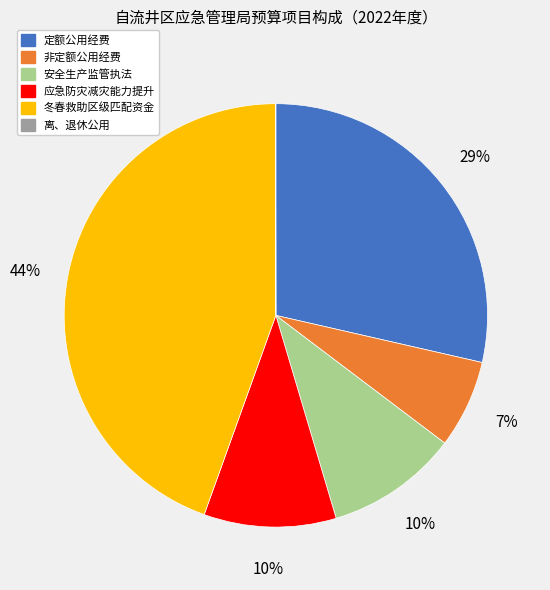

To the nearest percent, what percentage of the pie is 安全生产监管执法?

10%